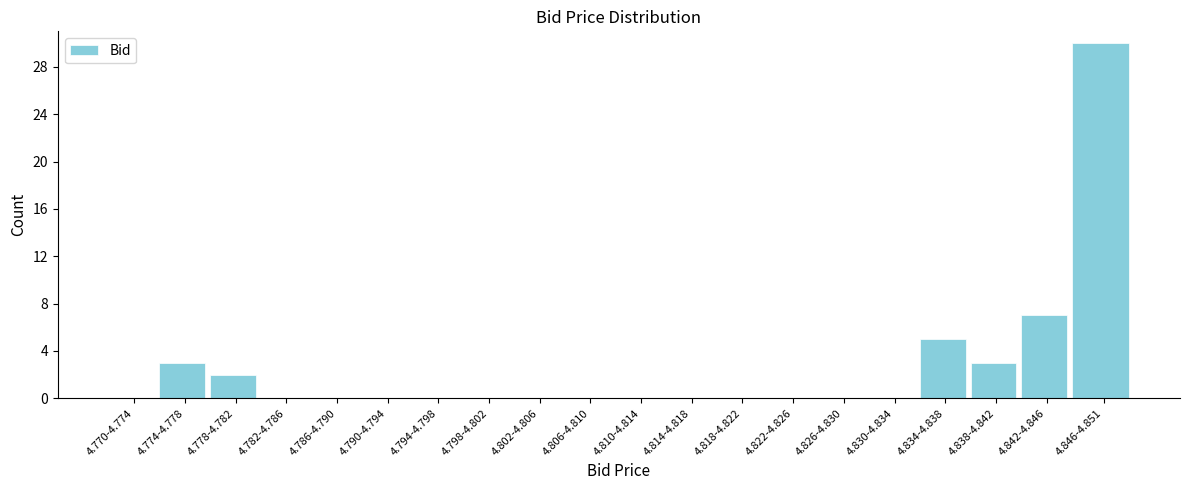

Reading right to left, transcribe all the data shown in this chart.

4.846-4.851=30	4.842-4.846=7	4.838-4.842=3	4.834-4.838=5	4.830-4.834=0	4.826-4.830=0	4.822-4.826=0	4.818-4.822=0	4.814-4.818=0	4.810-4.814=0	4.806-4.810=0	4.802-4.806=0	4.798-4.802=0	4.794-4.798=0	4.790-4.794=0	4.786-4.790=0	4.782-4.786=0	4.778-4.782=2	4.774-4.778=3	4.770-4.774=0